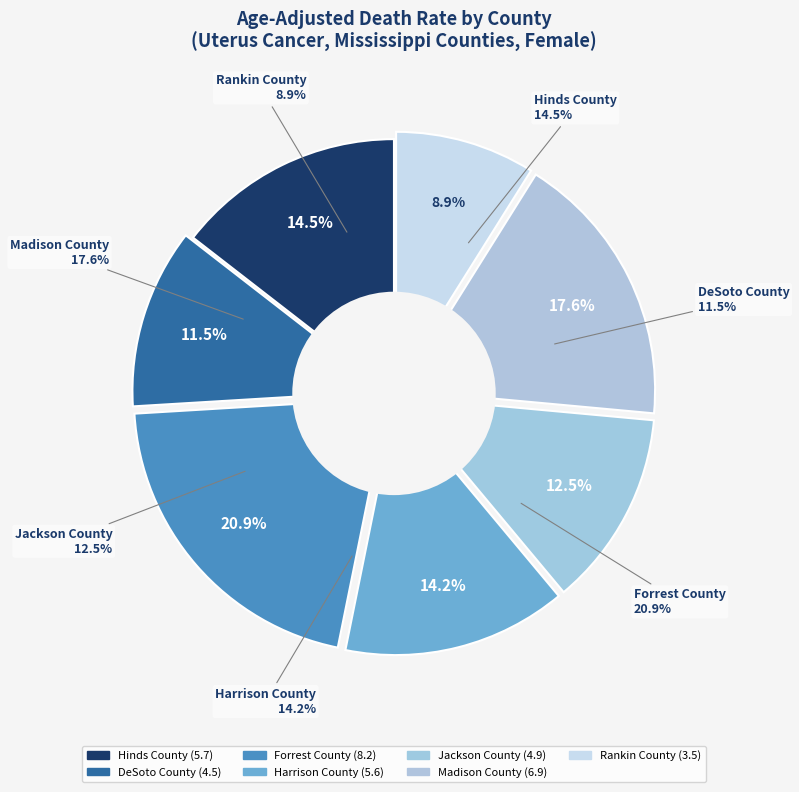

Is there a majority slice in this chart?

No